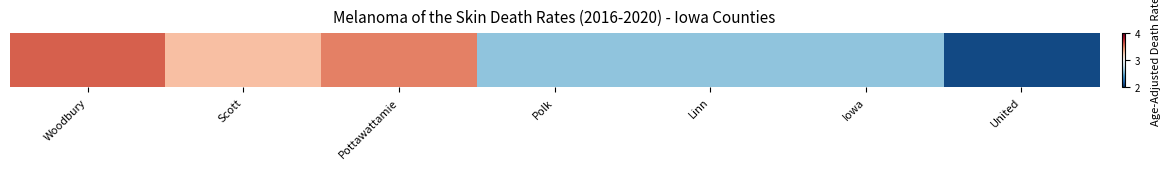

What is the change in value from Iowa to United?

-0.5